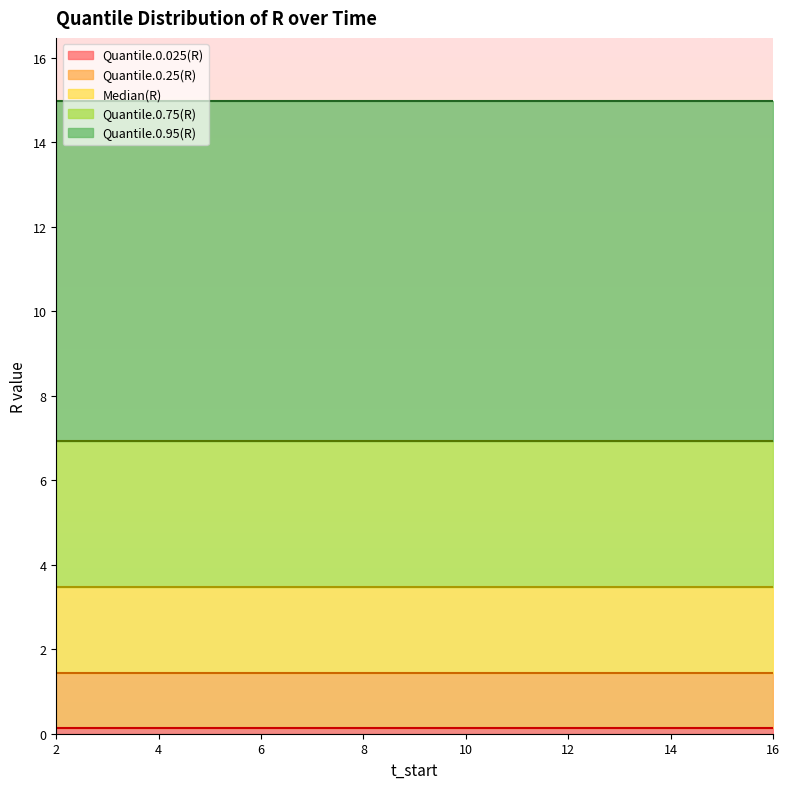

The value of Quantile.0.25(R) at 3 is 1.4. True or false?

True